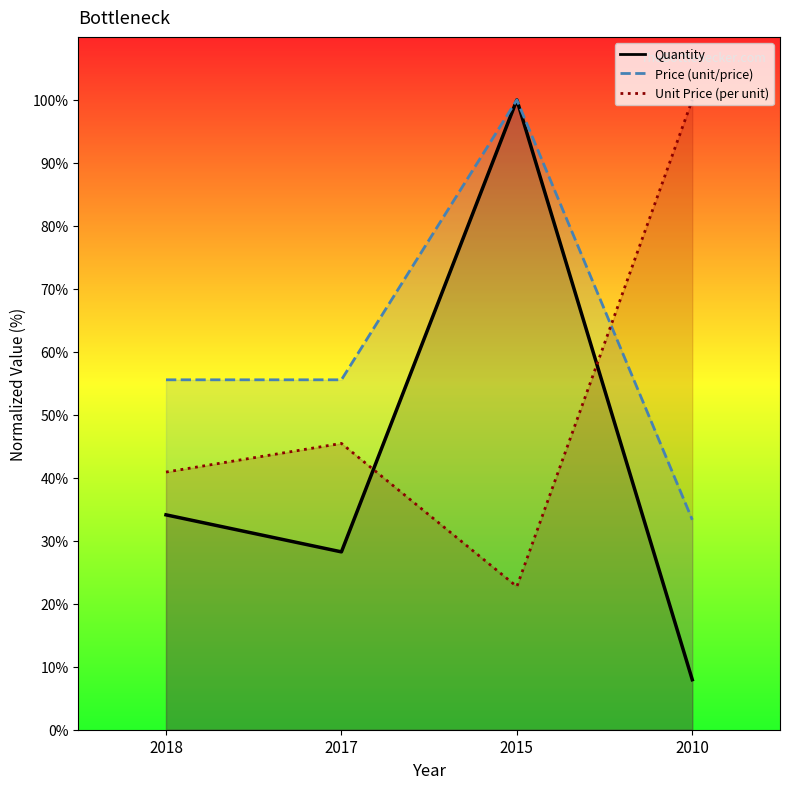

What is the sum of the Price (unit/price) values at 2018 and 2010?

88.9